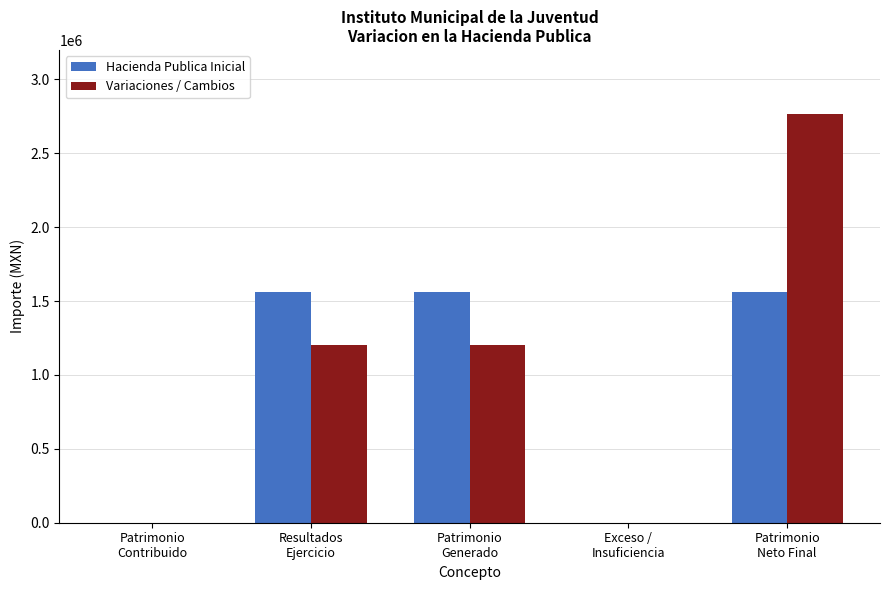

What is the sum of all Variaciones / Cambios values?

5174199.1